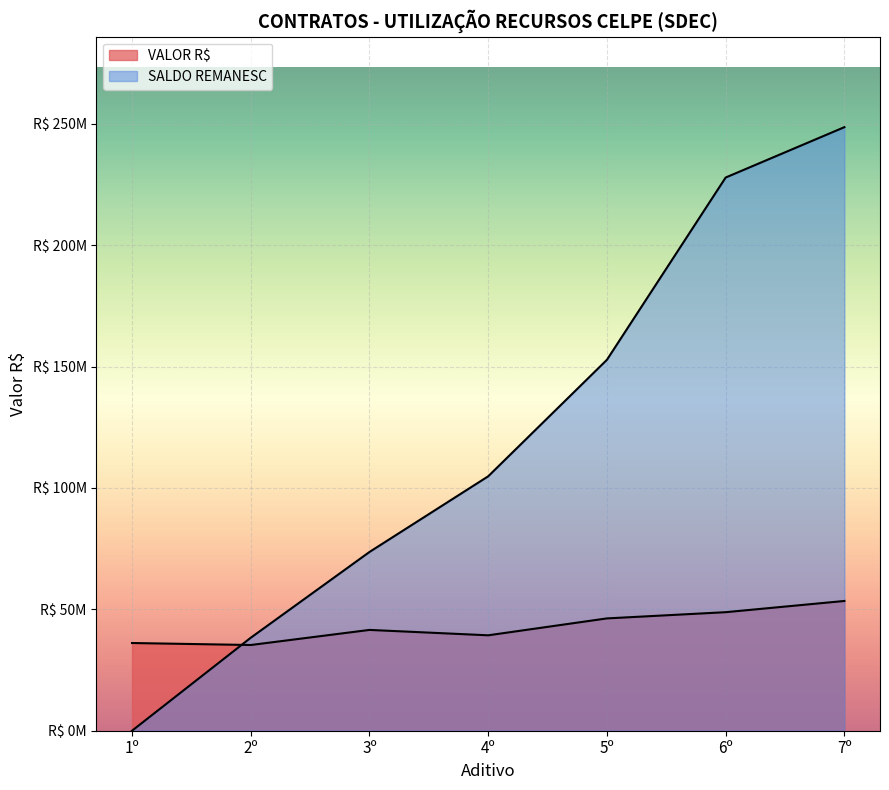

What are all the series names shown in the legend?

VALOR R$, SALDO REMANESC